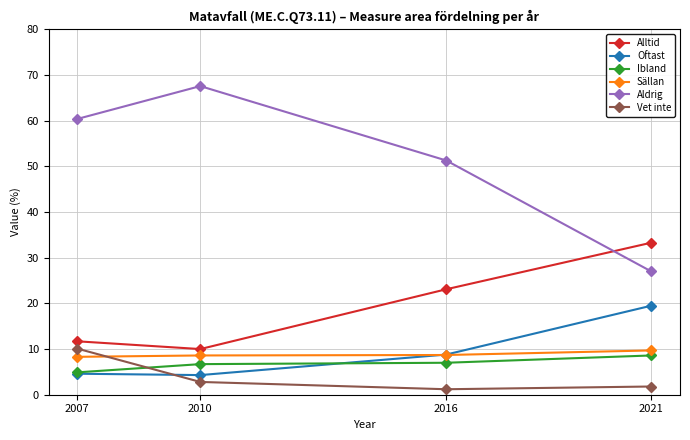

What is the difference between the highest and lowest values at 2021?

31.5